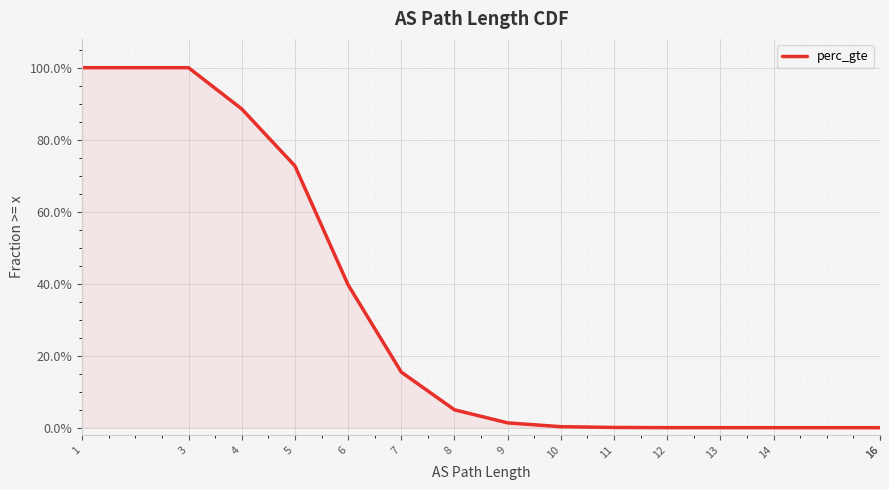

What is the difference between the second highest and second lowest values?

1.0